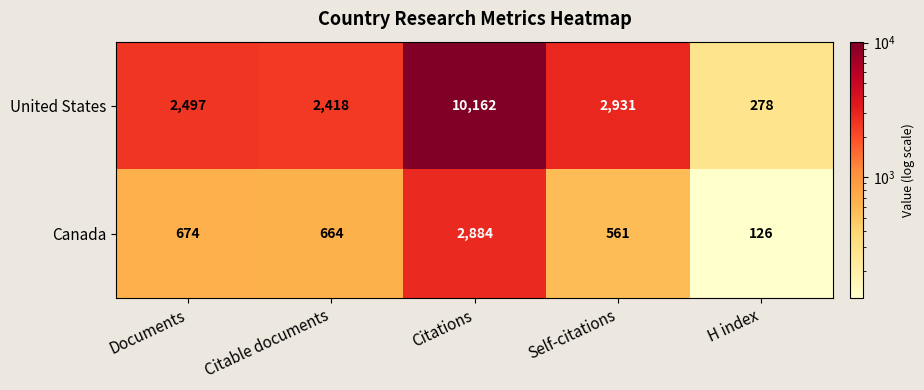

Reading left to right, extract all data points from this chart.

United States: Documents=2497	Citable documents=2418	Citations=10162	Self-citations=2931	H index=278
Canada: Documents=674	Citable documents=664	Citations=2884	Self-citations=561	H index=126